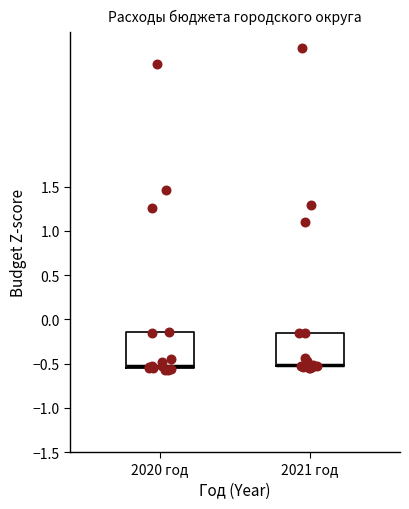

Reading left to right, transcribe this box plot: for each box, give where its median line is, the range the box spans, and where its two whiskers end, as read against the y-axis. The values are not printed on the chart, so give them approximately, as read against the axis.

2020 год: median -0.55 (just above the box's lower edge), box -0.55 to -0.15, whiskers -0.55 (just below the box's lower edge) to -0.15
2021 год: median -0.50, box -0.55 to -0.15, whiskers -0.55 (just below the box's lower edge) to -0.15